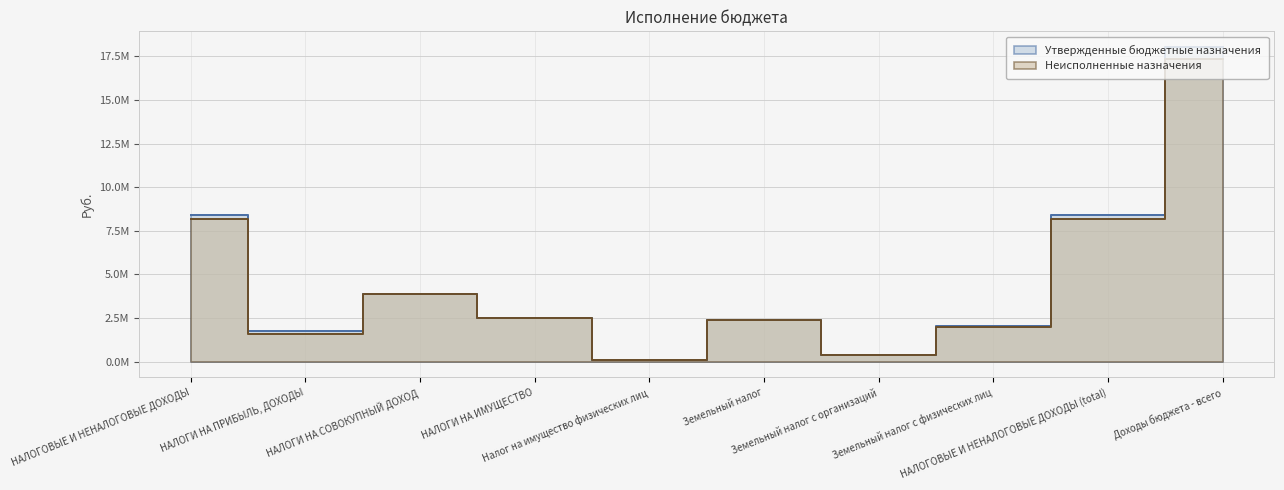

At which label does Утвержденные бюджетные назначения reach its minimum?

Налог на имущество физических лиц